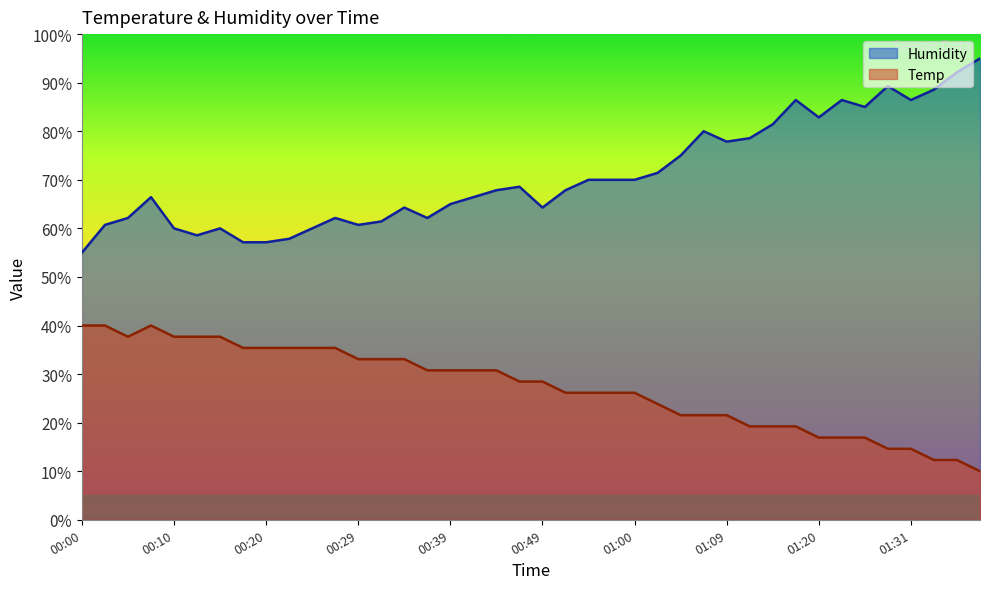

Is it true that Temp equals 7.8 at 00:17?

False